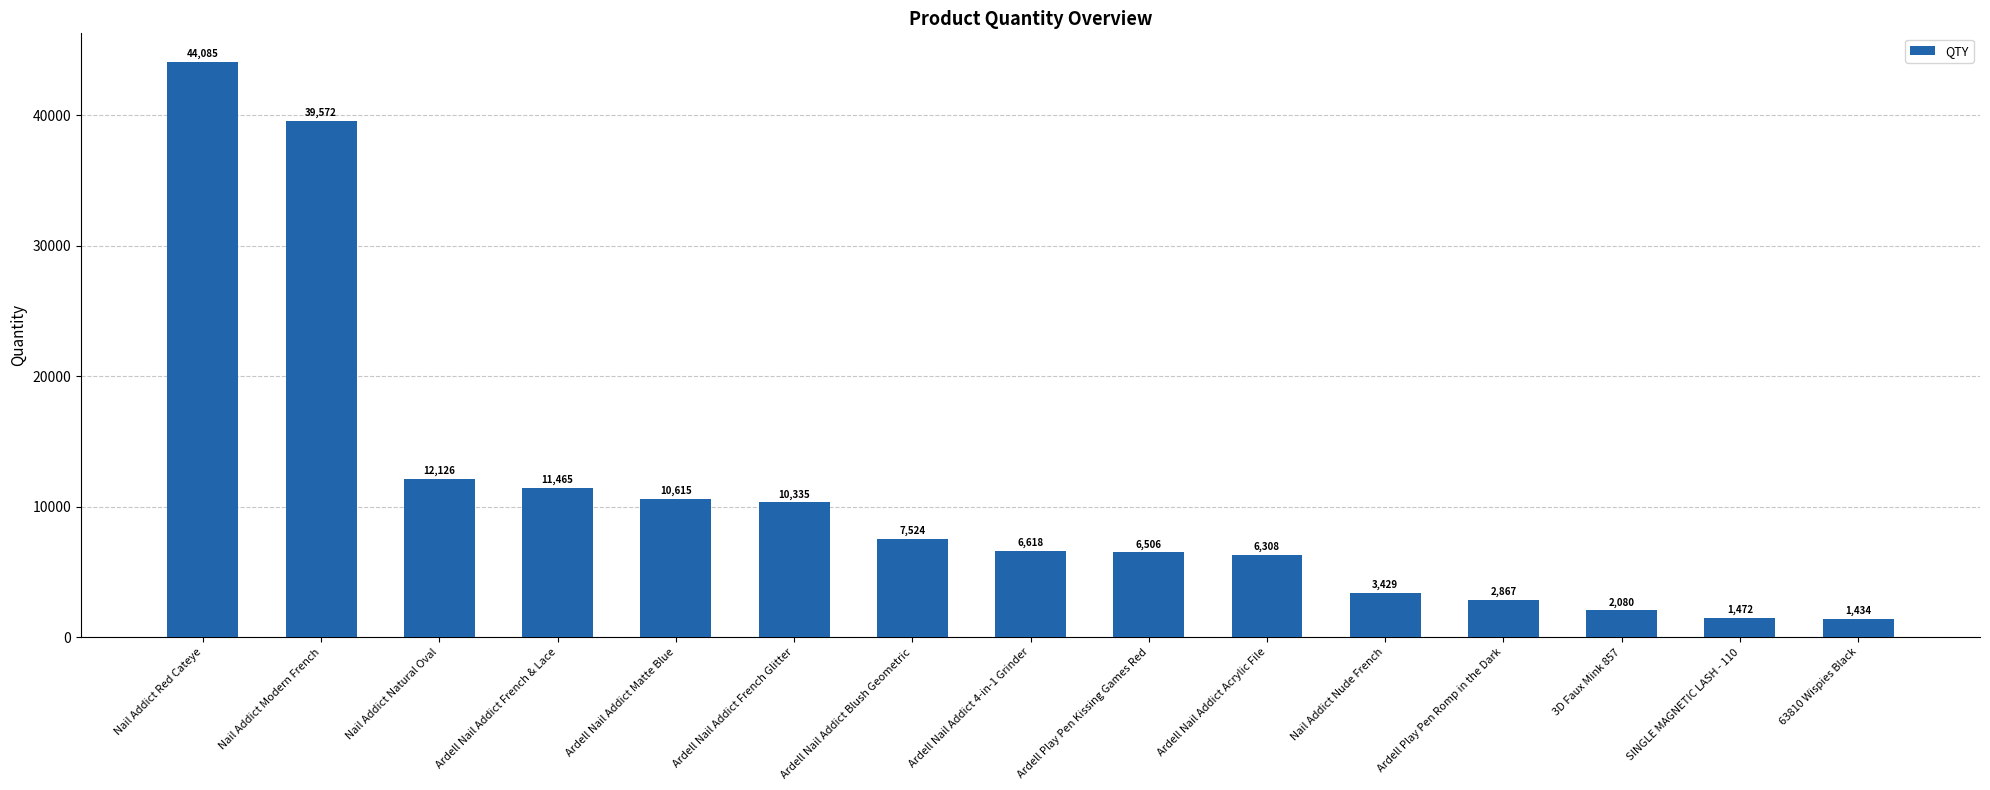

Reading left to right, what are all the values shown in this chart?

Nail Addict Red Cateye=44085	Nail Addict Modern French=39572	Nail Addict Natural Oval=12126	Ardell Nail Addict French & Lace=11465	Ardell Nail Addict Matte Blue=10615	Ardell Nail Addict French Glitter=10335	Ardell Nail Addict Blush Geometric=7524	Ardell Nail Addict 4-in-1 Grinder=6618	Ardell Play Pen Kissing Games Red=6506	Ardell Nail Addict Acrylic File=6308	Nail Addict Nude French=3429	Ardell Play Pen Romp in the Dark=2867	3D Faux Mink 857=2080	SINGLE MAGNETIC LASH - 110=1472	63810 Wispies Black=1434